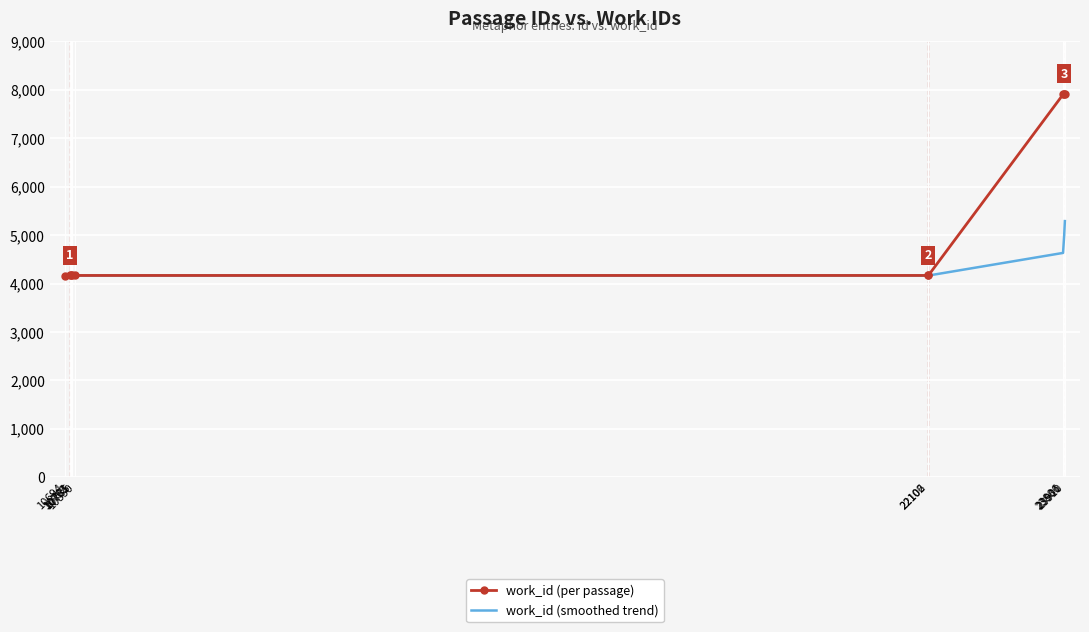

What is the minimum value shown in the chart?

4153.0